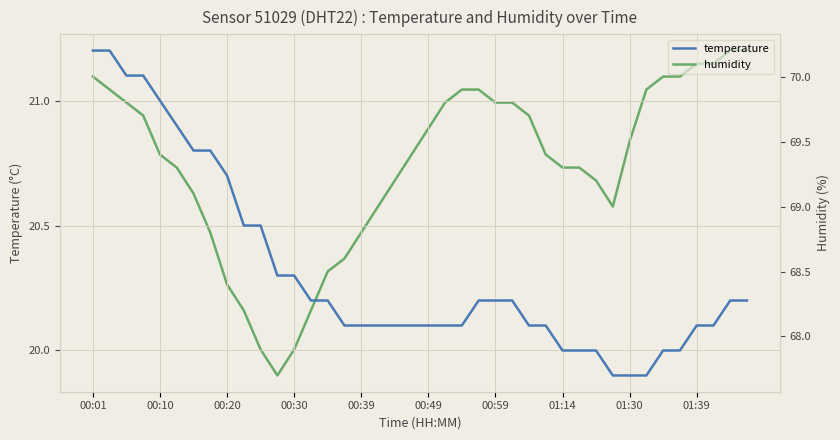

What is the total value across all series at 13?

88.4